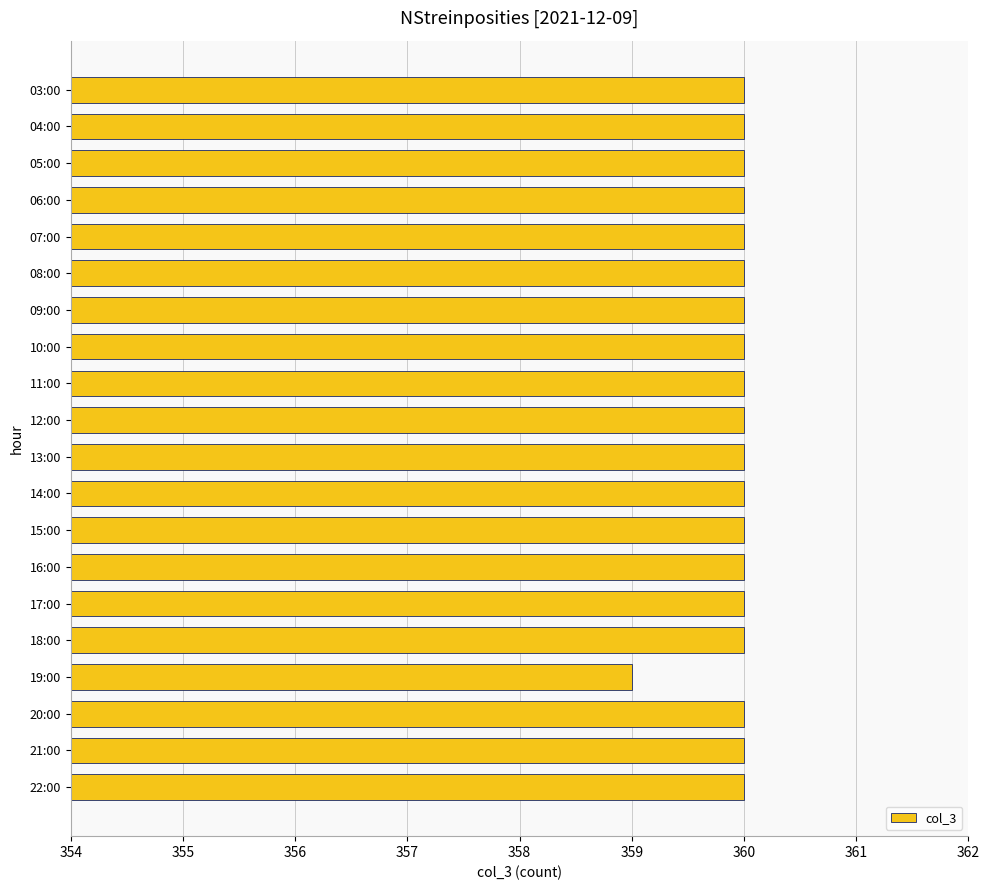

Which label corresponds to the smallest value in the chart?

19:00